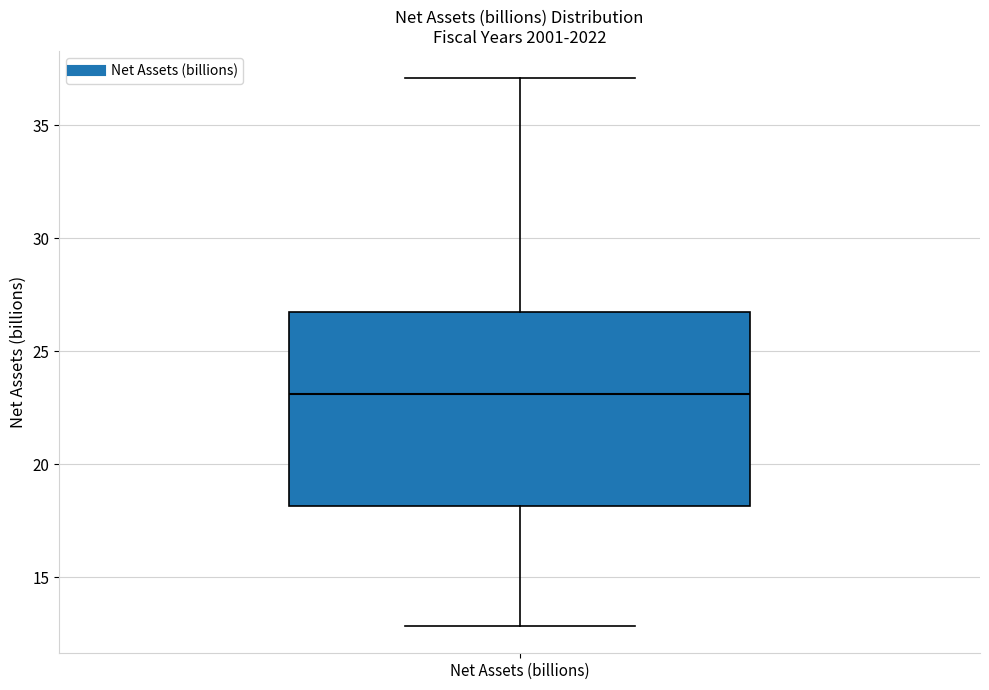

Where is the lower edge of the box for Net Assets (billions) on the y-axis? The values are not printed on the chart, so give them approximately, as read against the axis.

18.0